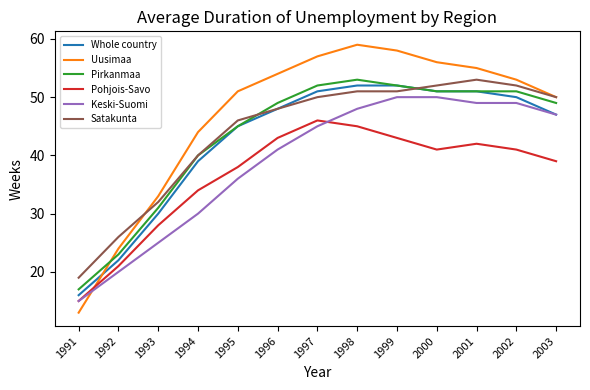

Read the Uusimaa value at 2002, to the nearest 10.

50